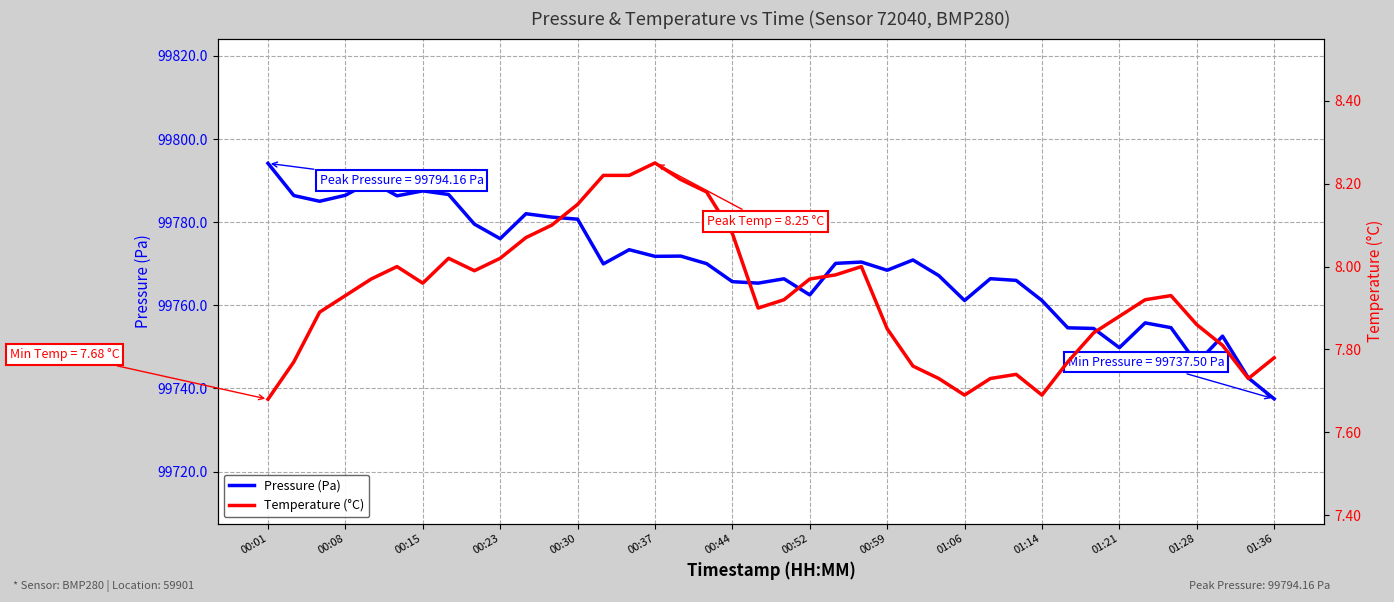

What are all the series names shown in the legend?

Pressure (Pa), Temperature (°C)